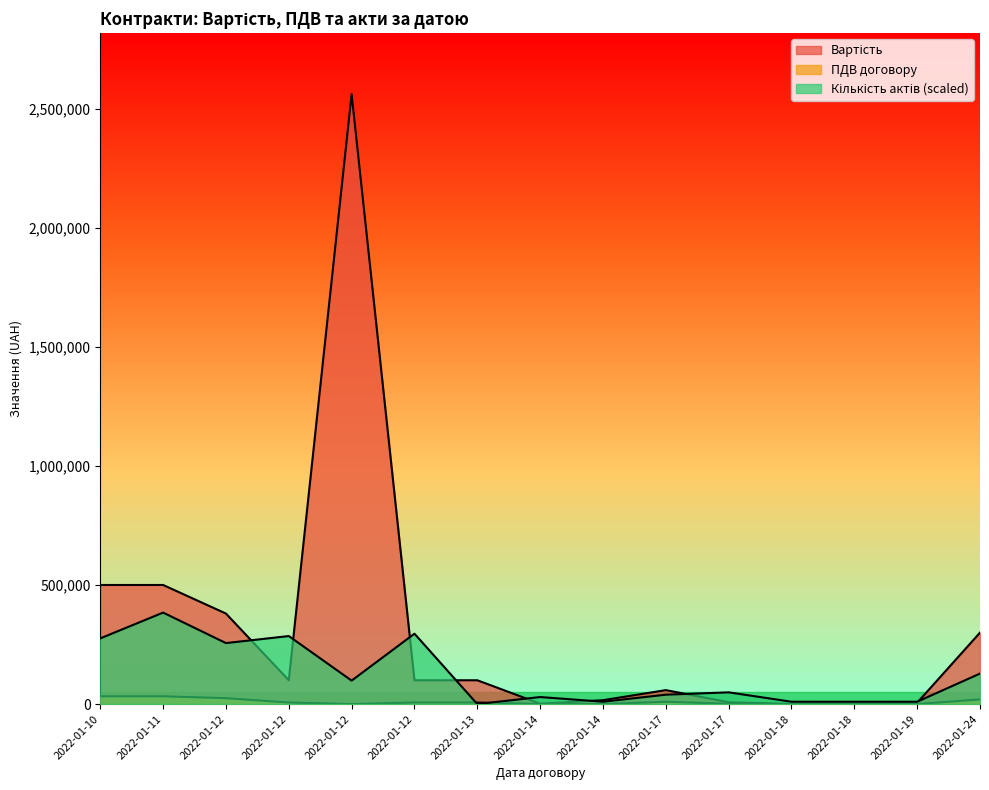

Is the value of Вартість at 2022-01-24 greater than the value of Кількість актів at 2022-01-18?

Yes